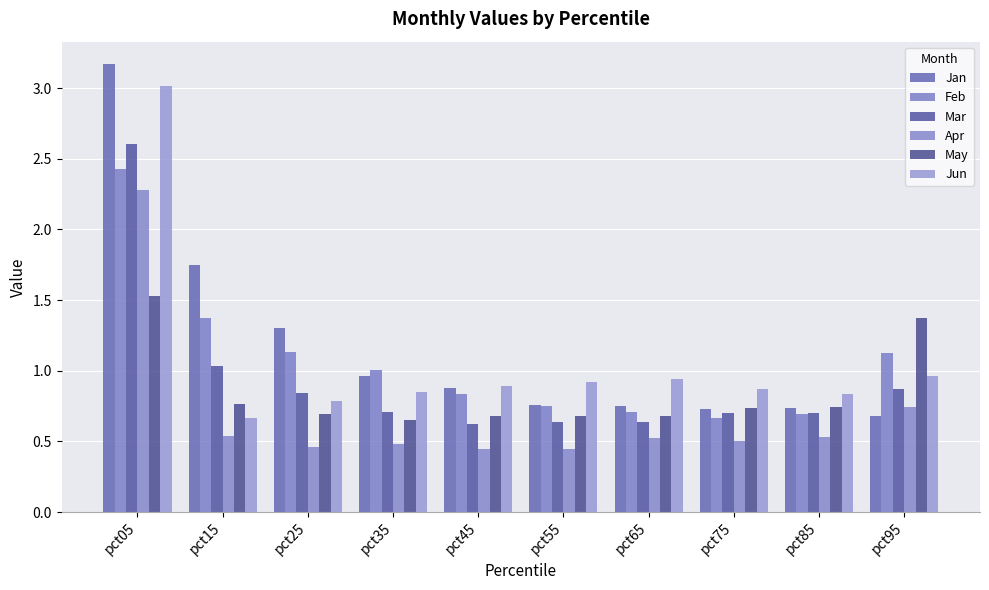

What is the sum of the Mar values at pct55 and pct95?

1.5